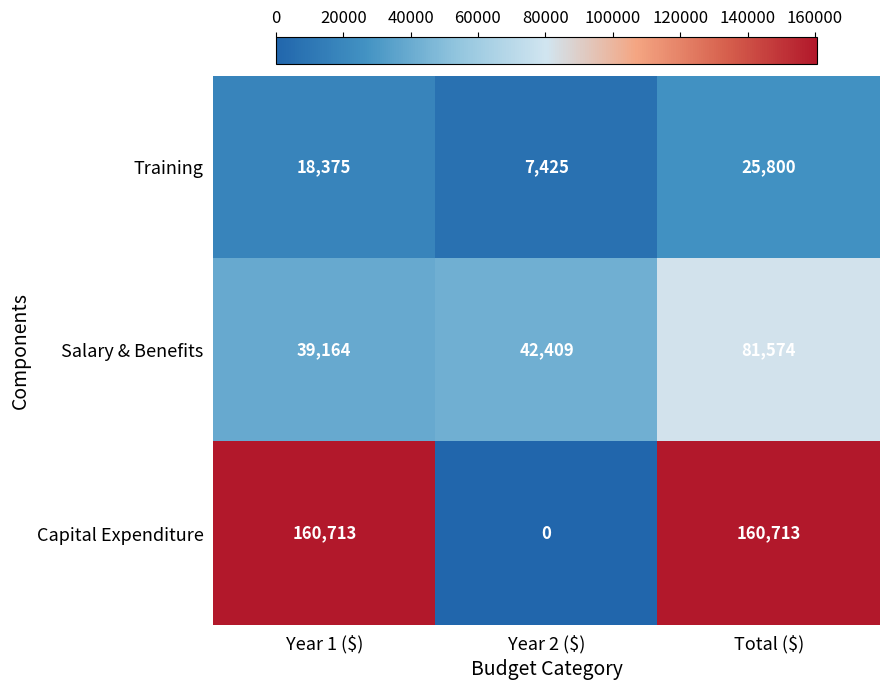

True or false: Salary & Benefits has a value of 81574 at Total ($).

True